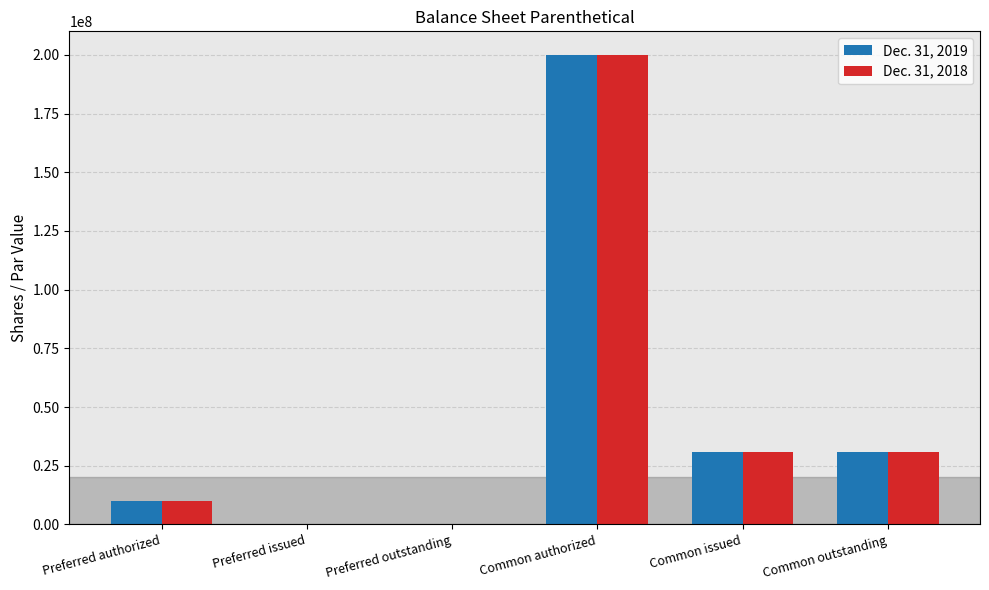

Which label corresponds to the largest value in the chart?

Common authorized